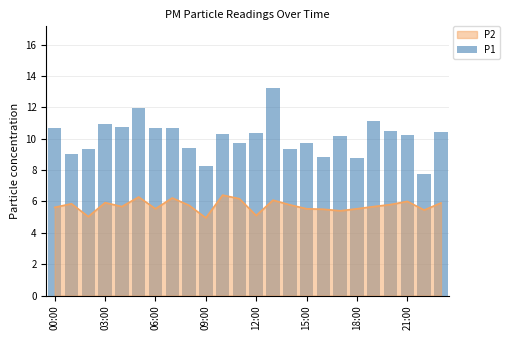

The chart shows a value of 10.2 at 17. True or false?

True